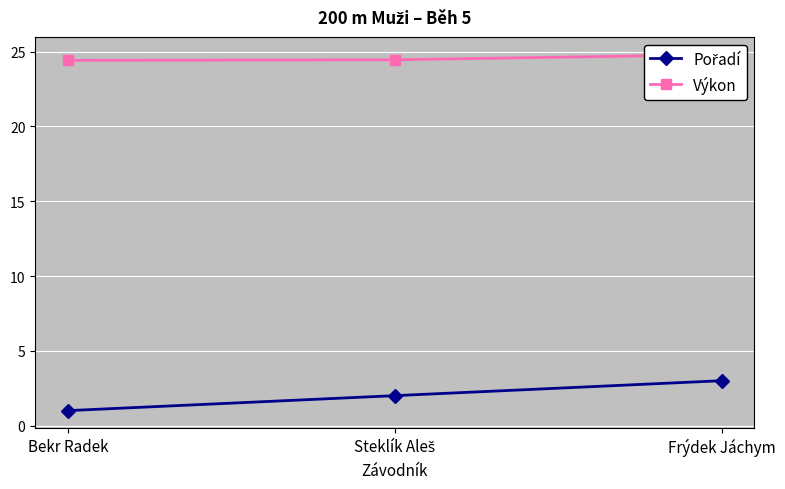

How many values in the Pořadí series are below 2?

1